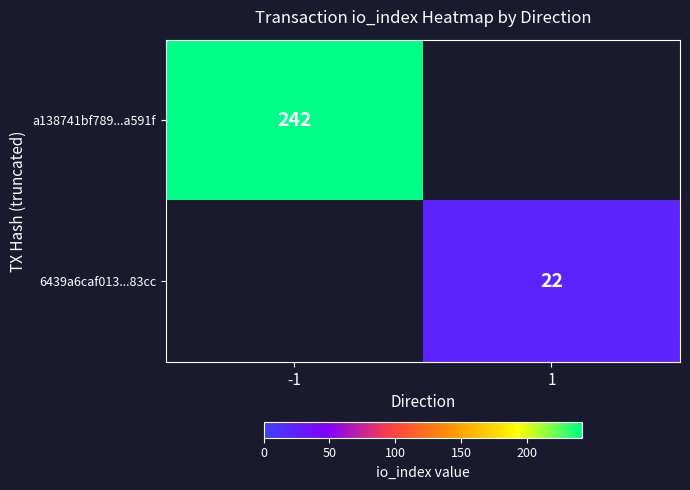

True or false: 6439a6caf013...83cc has a value of 22 at 1.

True